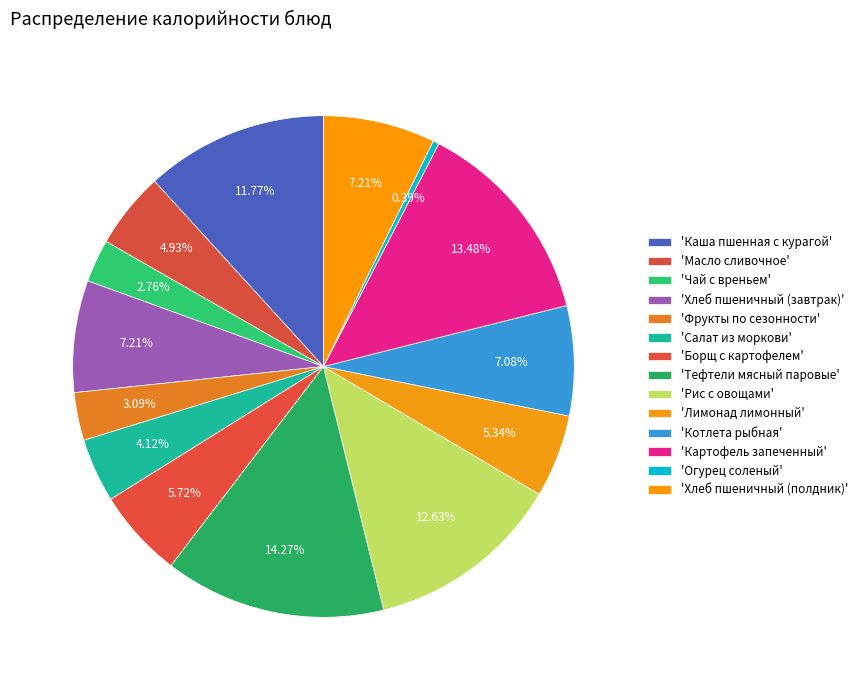

Which slice is the largest?

Тефтели мясный паровые